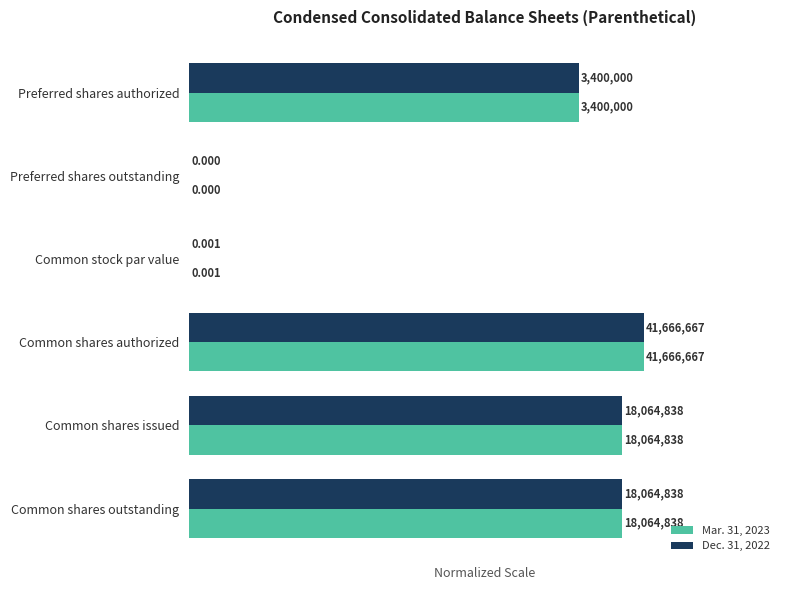

List the labels in order of Mar. 31, 2023 value, smallest first.

Preferred shares outstanding, Common stock par value, Preferred shares authorized, Common shares issued, Common shares outstanding, Common shares authorized